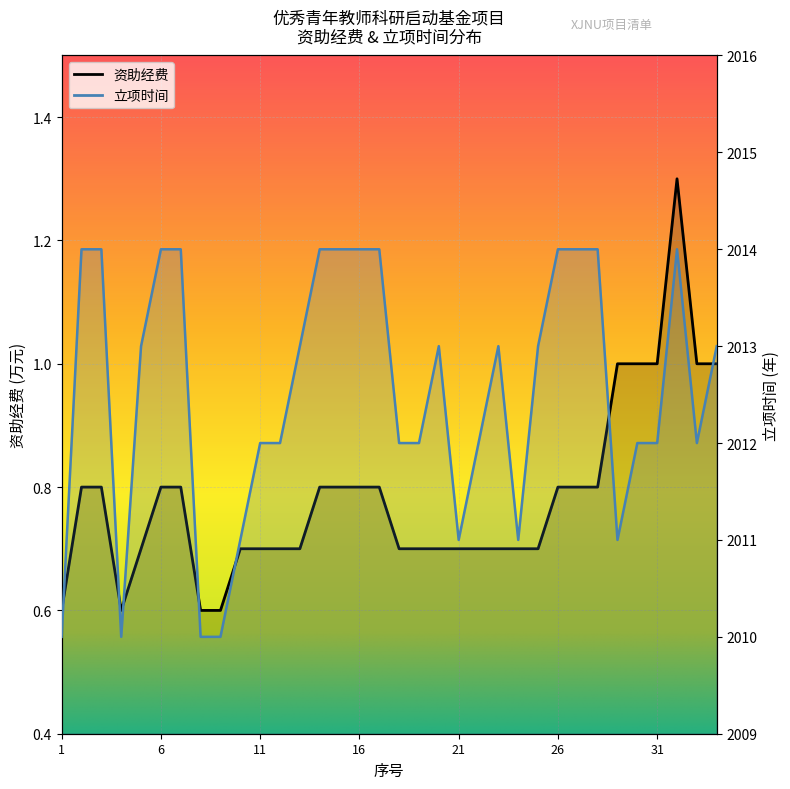

Reading left to right, what are all the values shown in this chart?

资助经费: 0.6	0.8	0.8	0.6	0.7	0.8	0.8	0.6	0.6	0.7	0.7	0.7	0.7	0.8	0.8	0.8	0.8	0.7	0.7	0.7	0.7	0.7	0.7	0.7	0.7	0.8	0.8	0.8	1.0	1.0	1.0	1.3	1.0	1.0
立项时间: 2010.0	2014.0	2014.0	2010.0	2013.0	2014.0	2014.0	2010.0	2010.0	2011.0	2012.0	2012.0	2013.0	2014.0	2014.0	2014.0	2014.0	2012.0	2012.0	2013.0	2011.0	2012.0	2013.0	2011.0	2013.0	2014.0	2014.0	2014.0	2011.0	2012.0	2012.0	2014.0	2012.0	2013.0